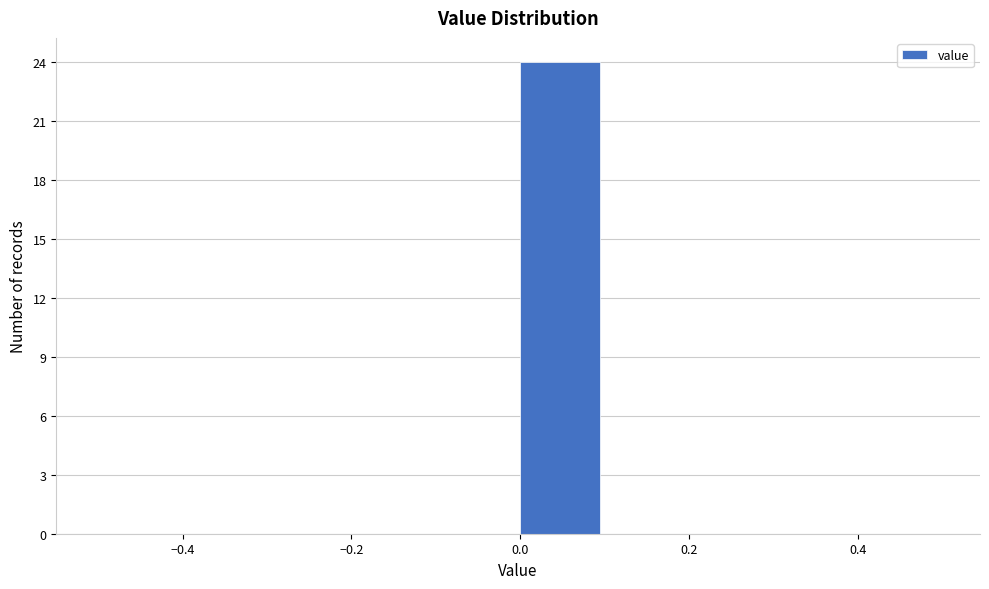

Reading left to right, transcribe this chart: for each bar, give the range it covers on the x-axis and its height. The values are not printed on the chart, so give them approximately, as read against the axis.

-0.5 to -0.4: 0
-0.4 to -0.3: 0
-0.3 to -0.2: 0
-0.2 to -0.1: 0
-0.1 to 0.0: 0
0.0 to 0.1: 24
0.1 to 0.2: 0
0.2 to 0.3: 0
0.3 to 0.4: 0
0.4 to 0.5: 0